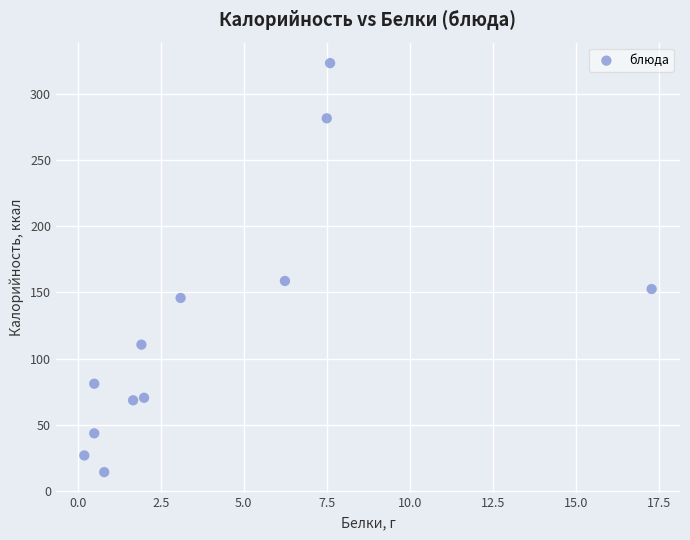

What is the average Y value?

123.0